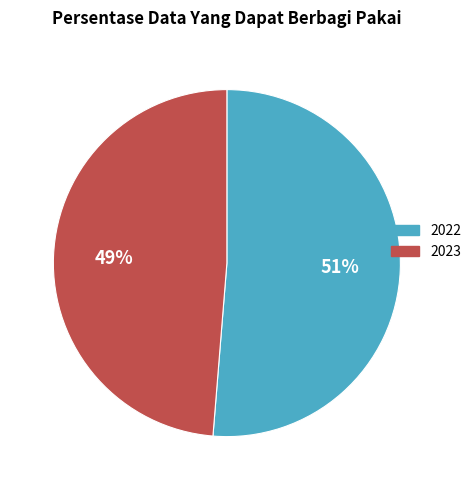

The 2022 slice represents 51% of the pie. True or false?

True